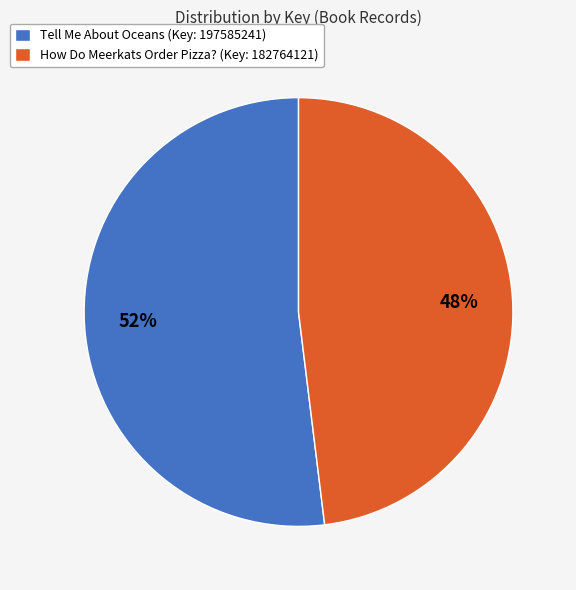

To the nearest percent, what percentage of the pie is How Do Meerkats Order Pizza? (Key: 182764121)?

48%